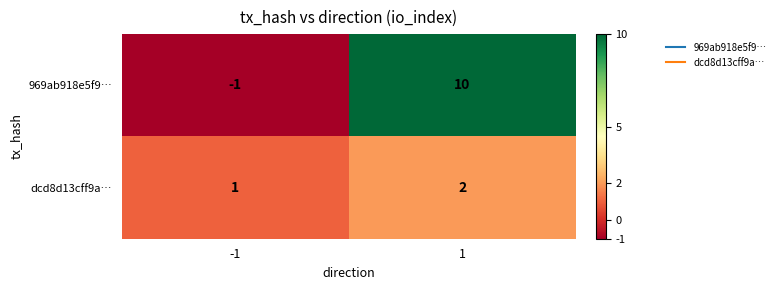

At which category is the sum across all series the highest?

1